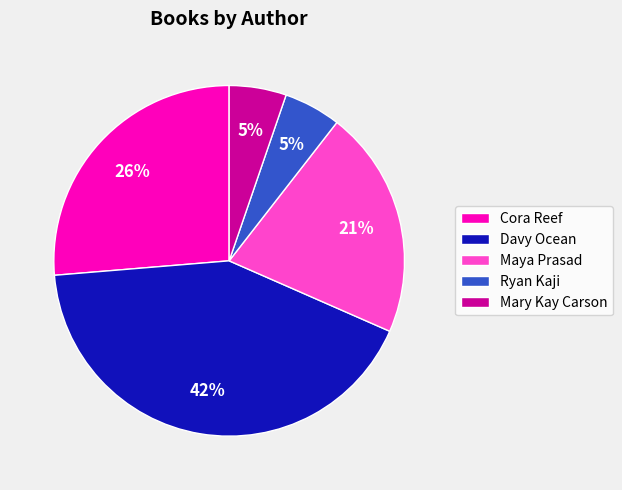

What percentage is the Maya Prasad slice, to the nearest percent?

21%